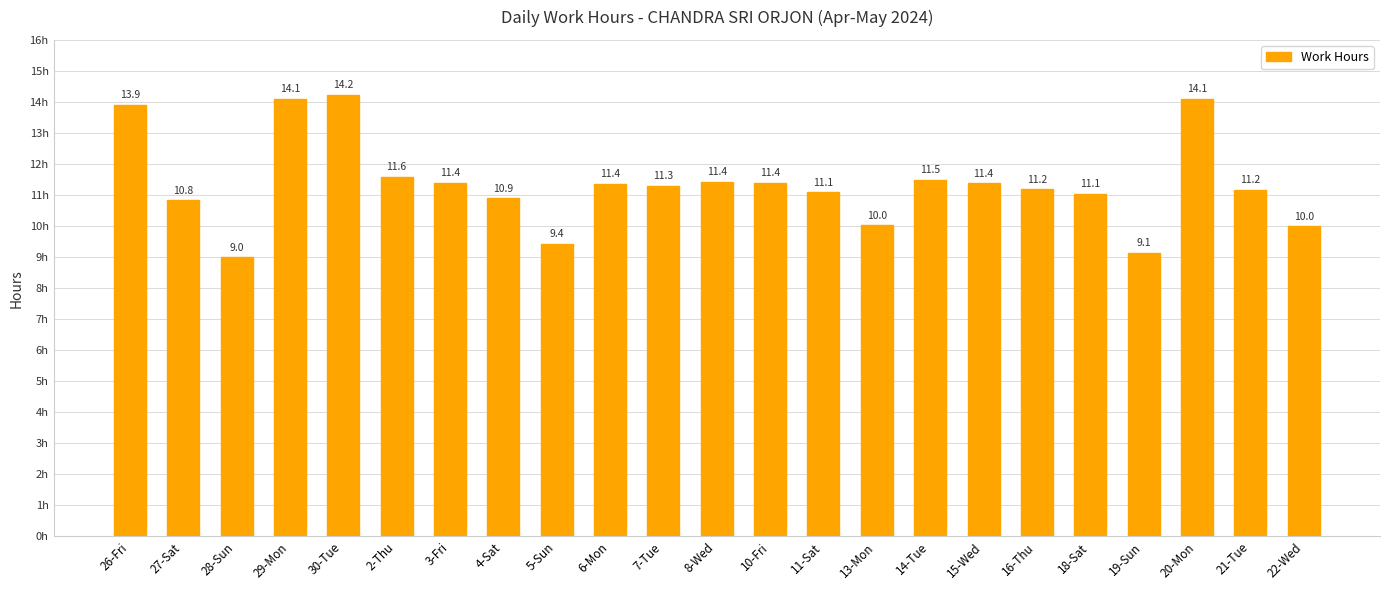

What is the difference between the maximum and minimum values?

5.2